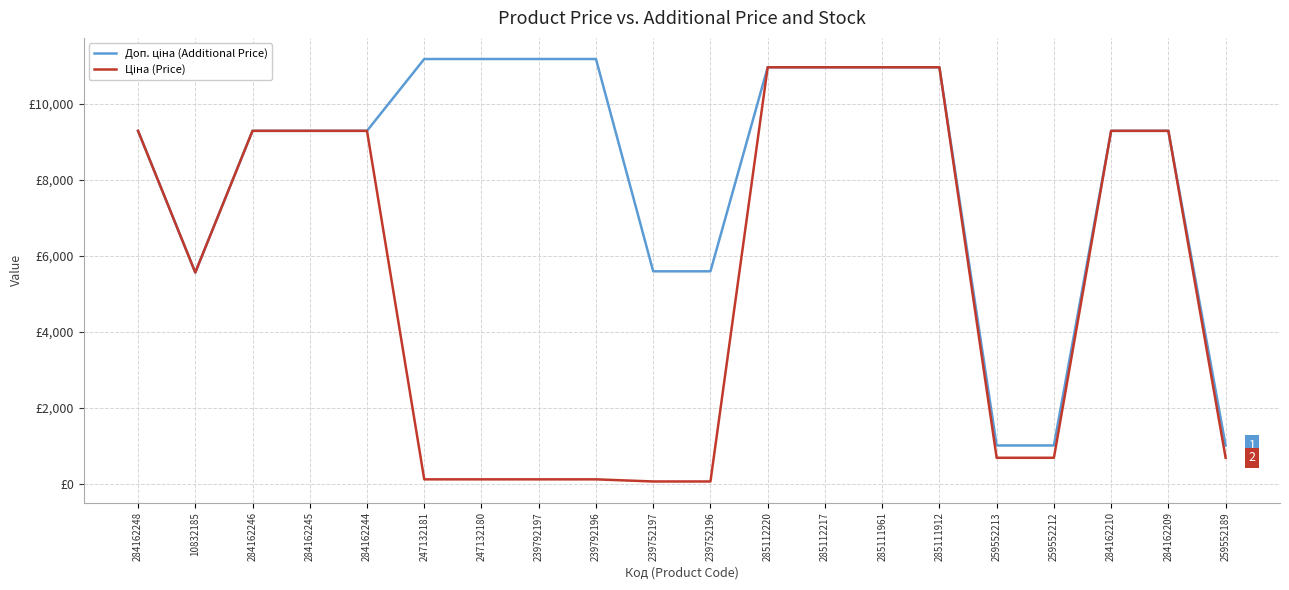

What is the minimum value for Доп. ціна (Additional Price)?

1004.1